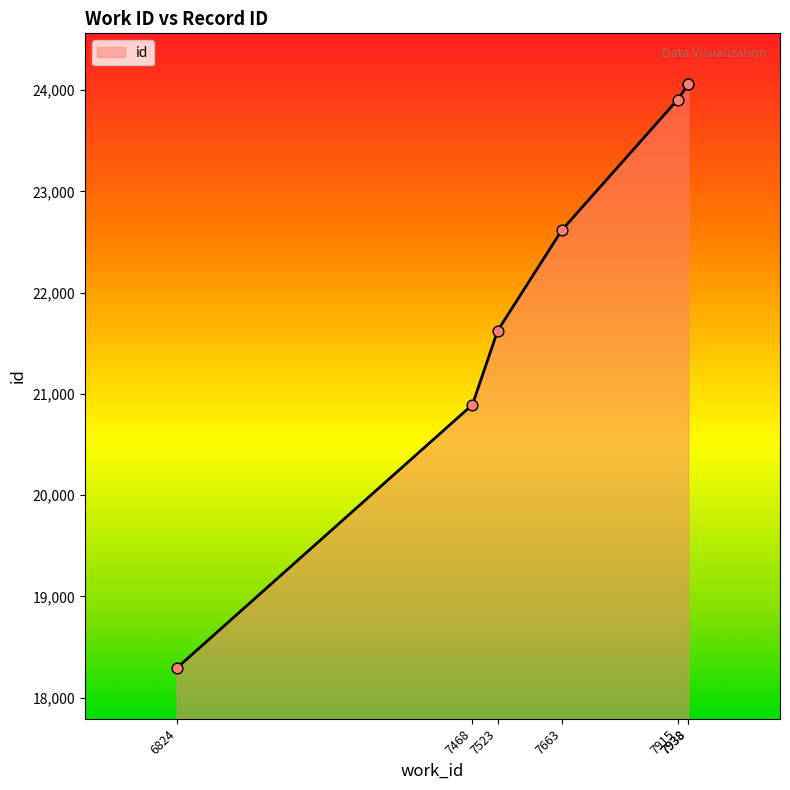

What is the change in value from 7523 to 7915?

+2281